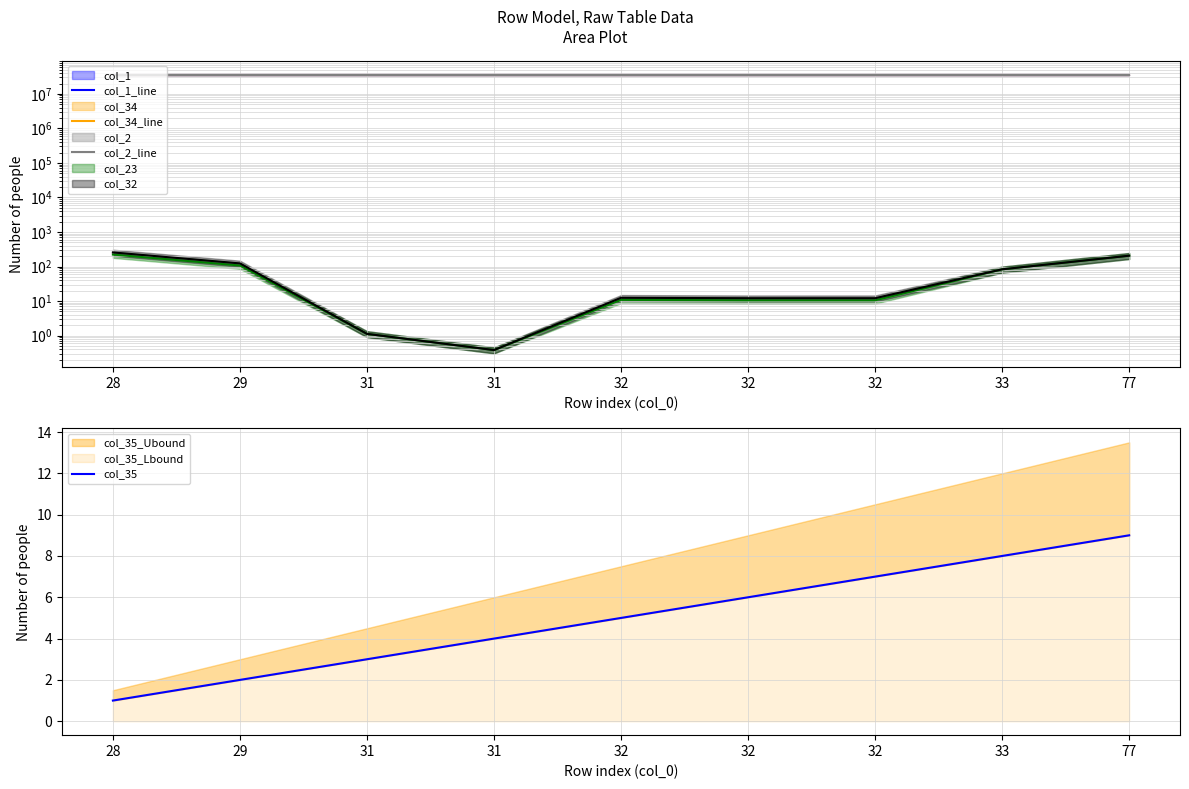

At how many categories does at least one series exceed 18877832?

9